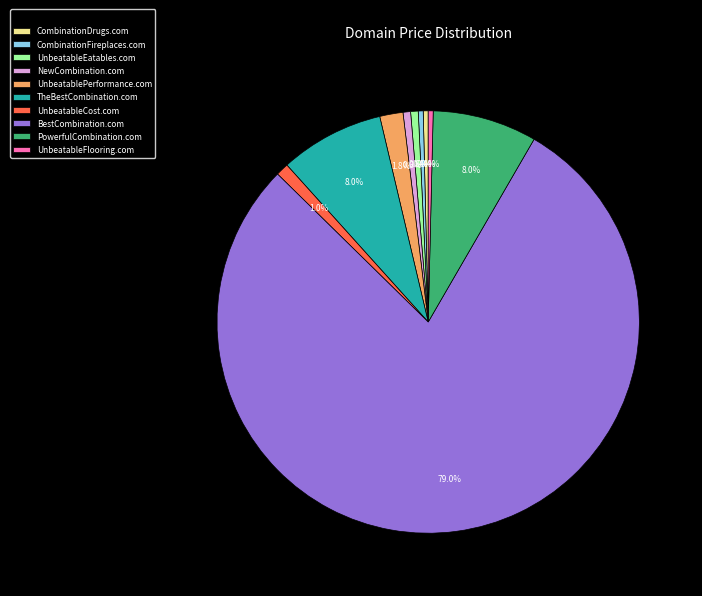

Approximately how many times larger is the value at UnbeatableFlooring.com compared to UnbeatableCost.com?

0.4